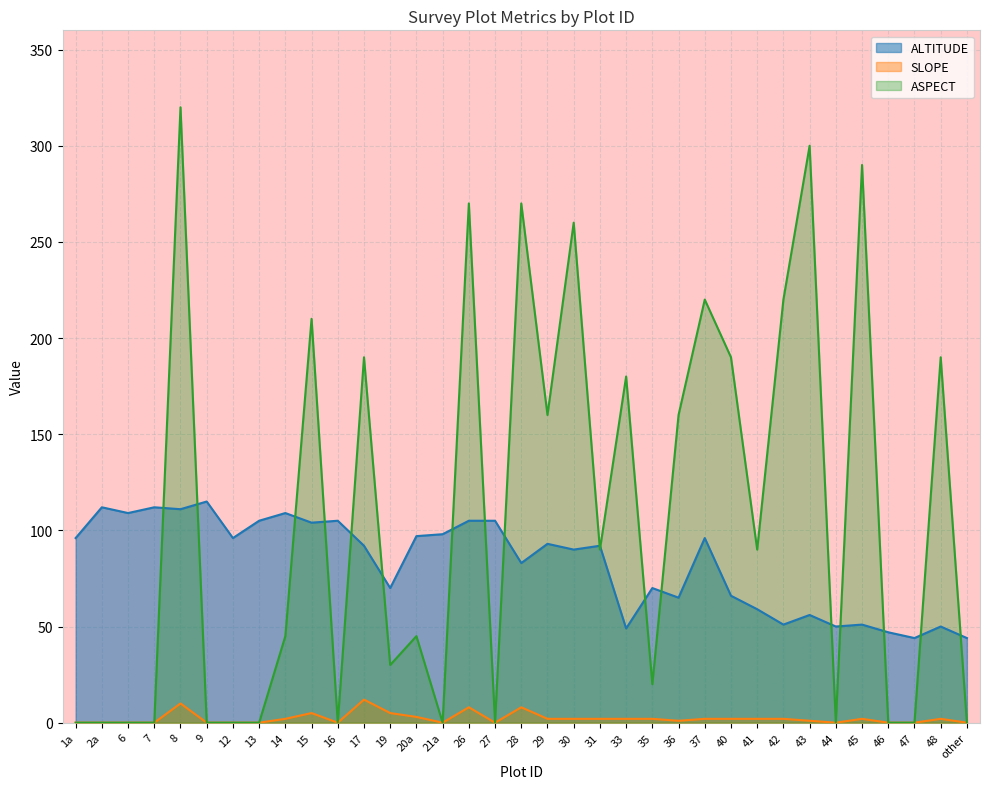

Reading left to right, list all the values displayed in this chart.

ALTITUDE: 96	112	109	112	111	115	96	105	109	104	105	92	70	97	98	105	105	83	93	90	92	49	70	65	96	66	59	51	56	50	51	47	44	50	44
SLOPE: 0	0	0	0	10	0	0	0	2	5	0	12	5	3	0	8	0	8	2	2	2	2	2	1	2	2	2	2	1	0	2	0	0	2	0
ASPECT: 0	0	0	0	320	0	0	0	45	210	0	190	30	45	0	270	0	270	160	260	90	180	20	160	220	190	90	220	300	0	290	0	0	190	0